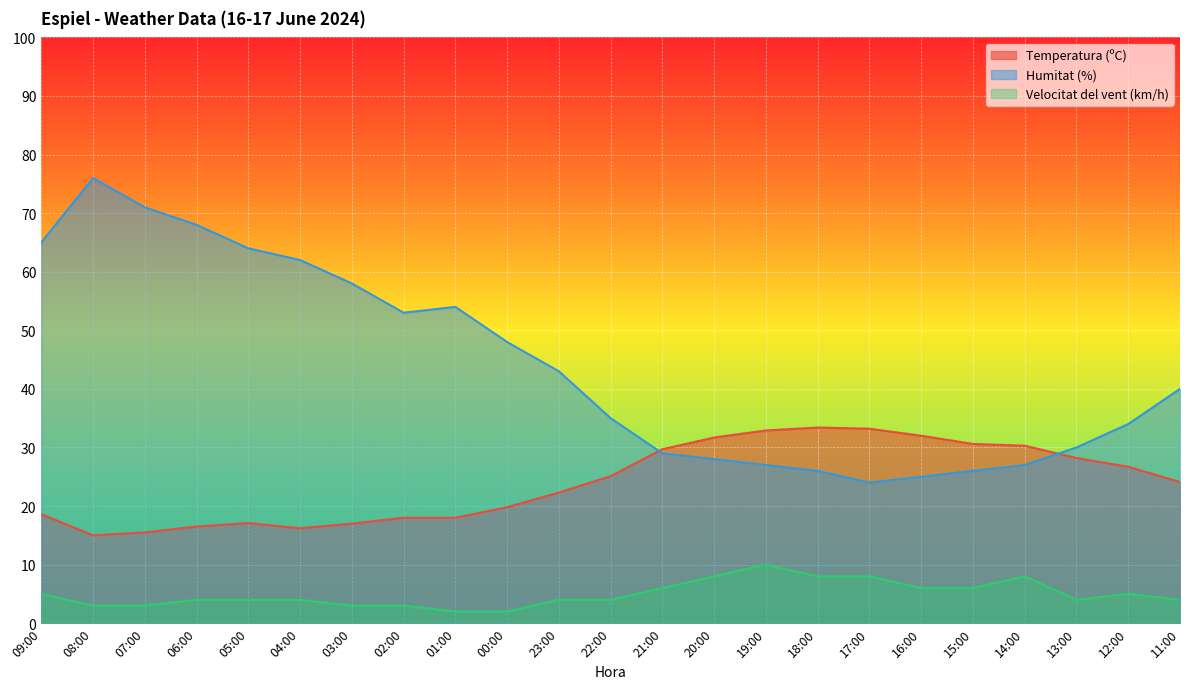

At which category is the sum across all series the highest?

08:00